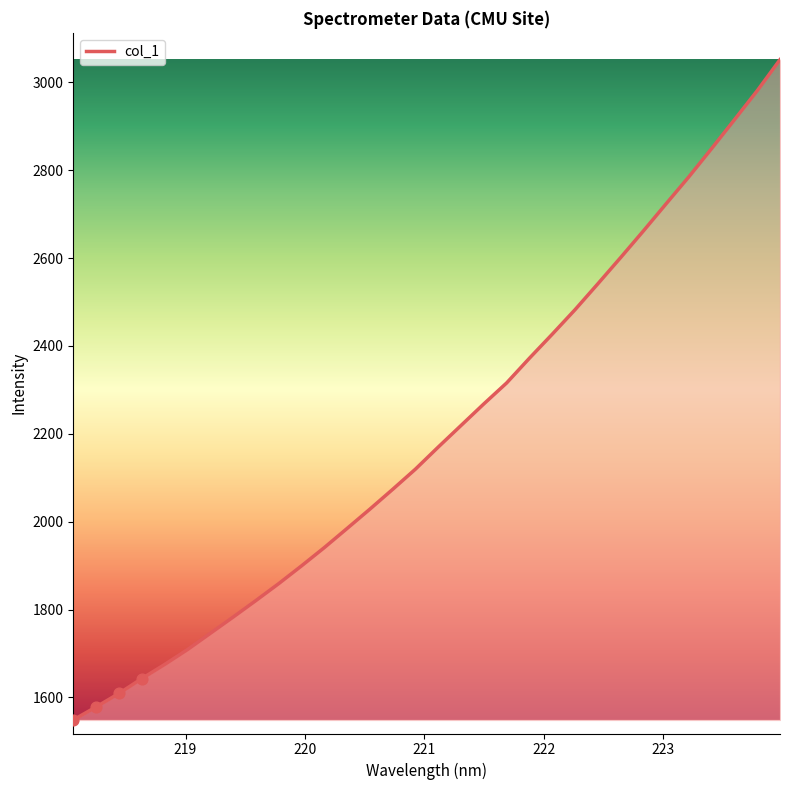

What is the maximum value shown in the chart?

3051.6